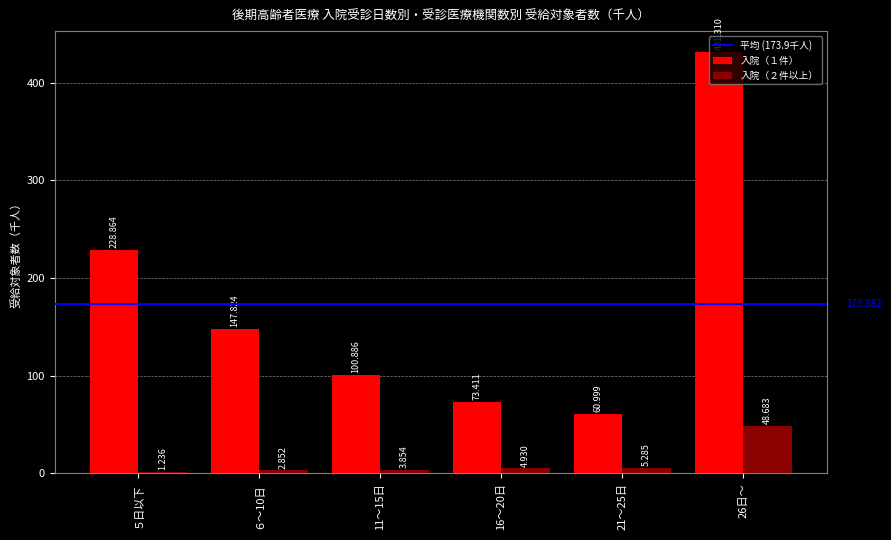

What is the total value across all series at 16～20日?

78.3